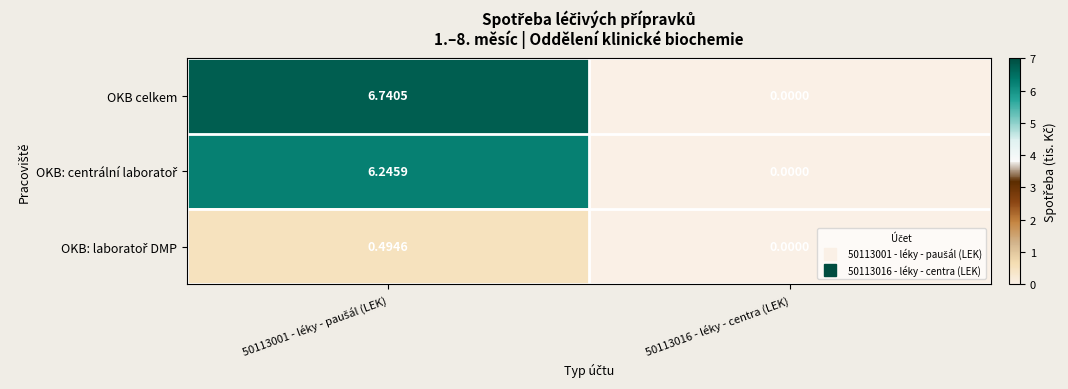

Which series has the largest range (max minus min)?

OKB celkem